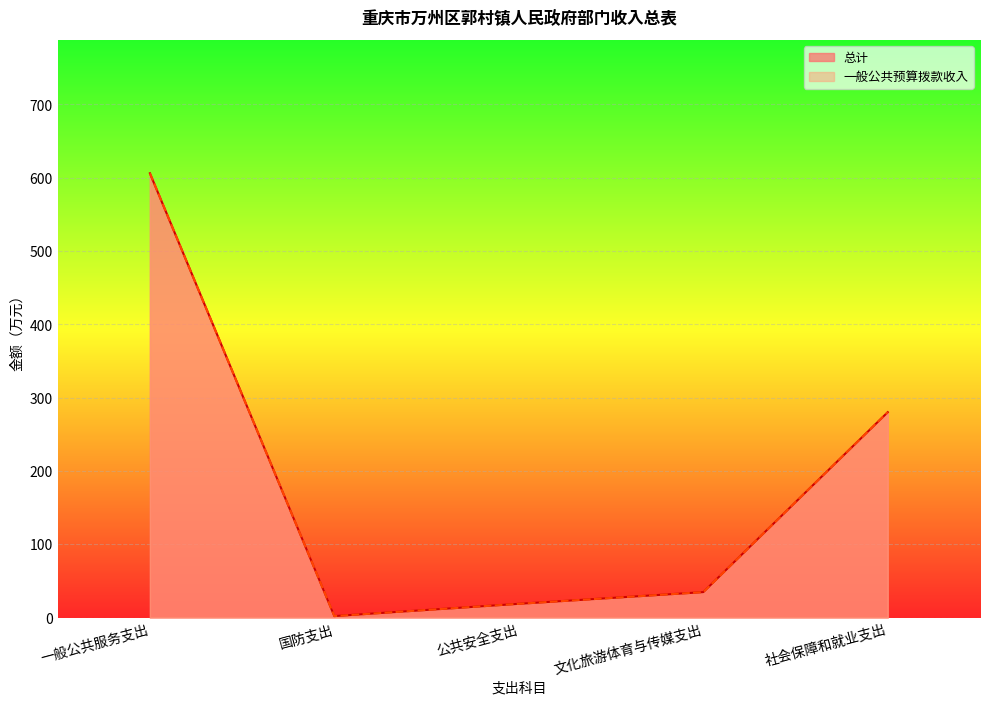

Reading right to left, what are all the values shown in this chart?

总计: 280.2	34.7	18.7	2.0	606.1
一般公共预算拨款收入: 280.2	34.7	18.7	2.0	606.1